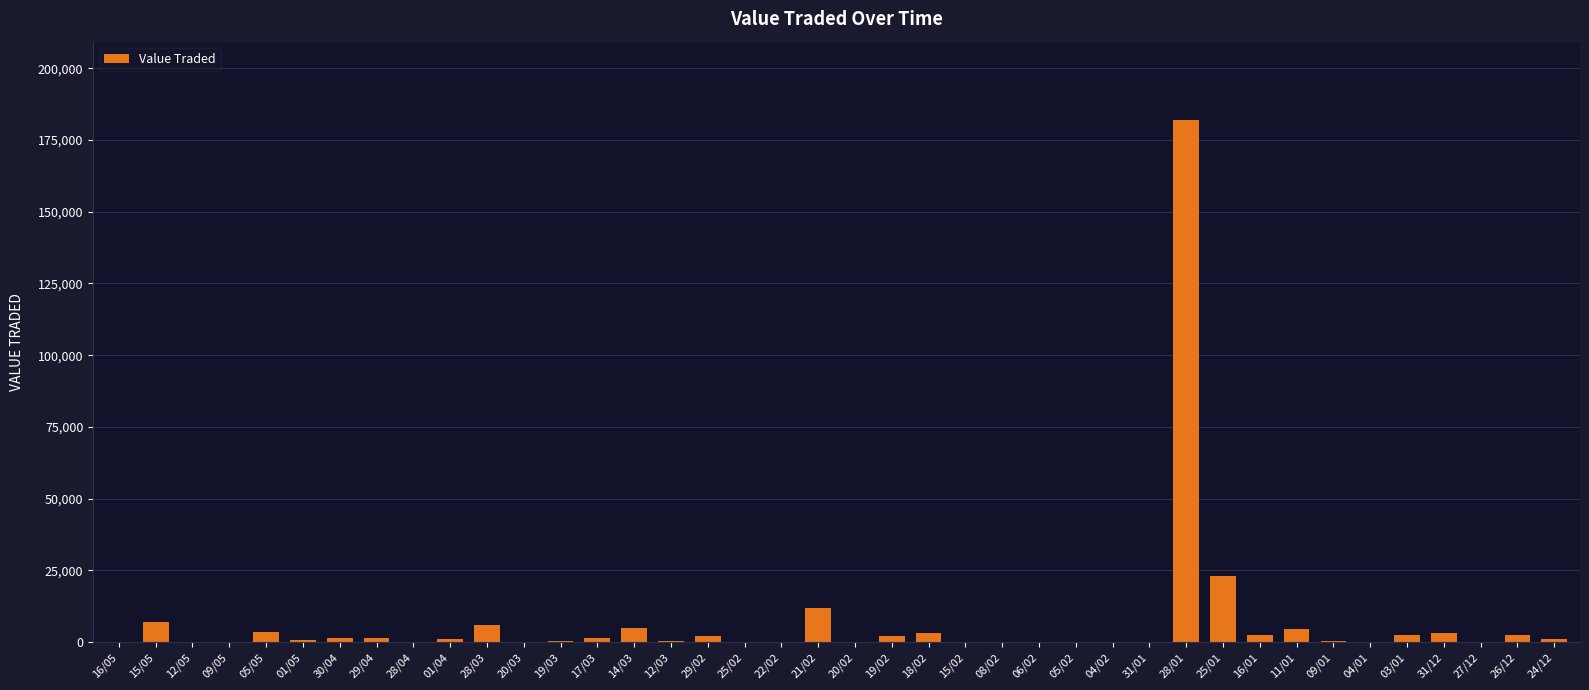

Where is the data nearest to the value 90986?

25/01